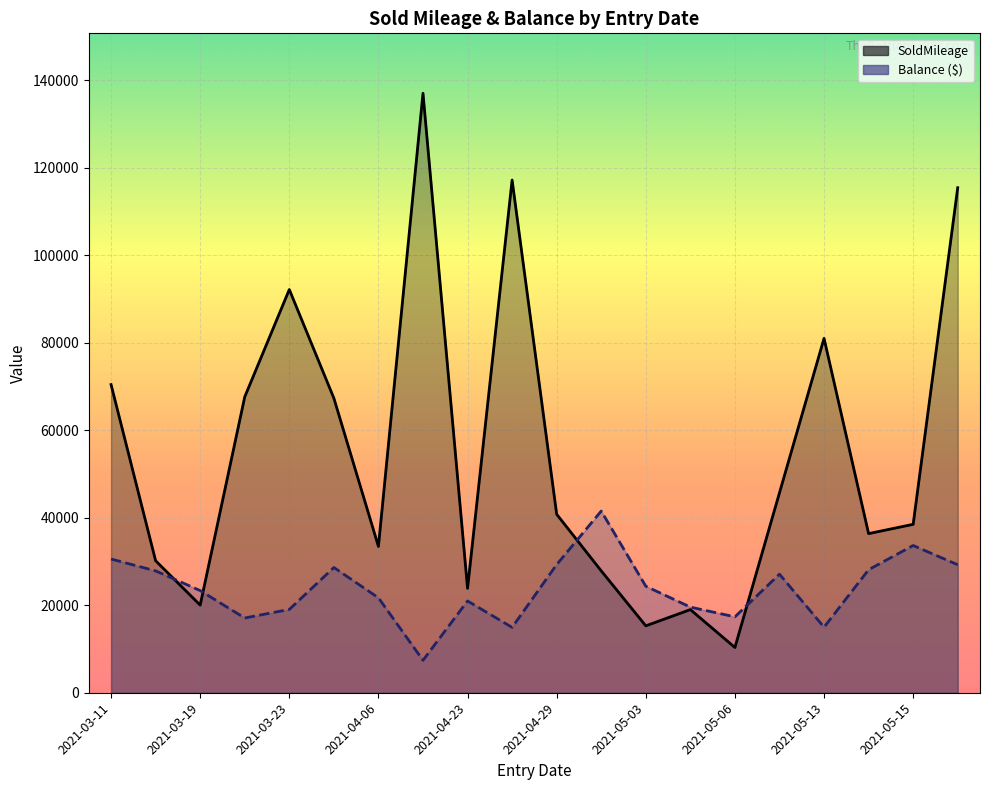

What is the difference between the maximum and second lowest values in the SoldMileage series?

121712.0